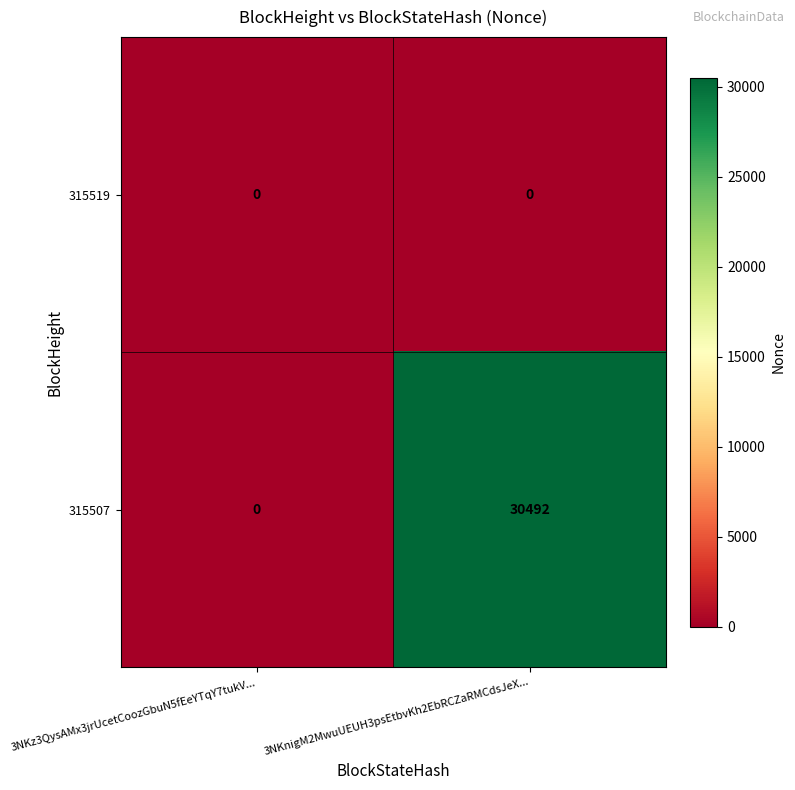

How many series are shown in this chart?

2